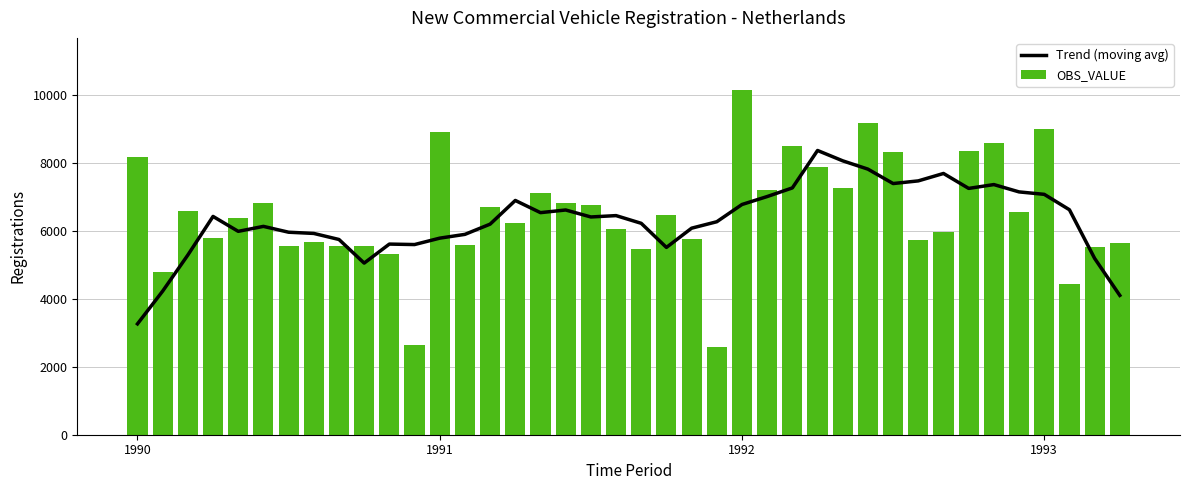

What is the total value across all series at 31?

13190.8